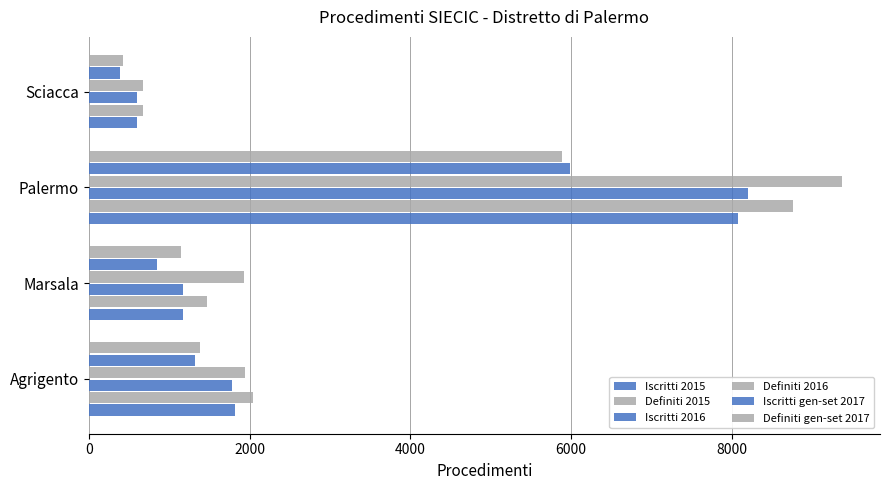

What is the maximum value for Definiti 2015?

8758